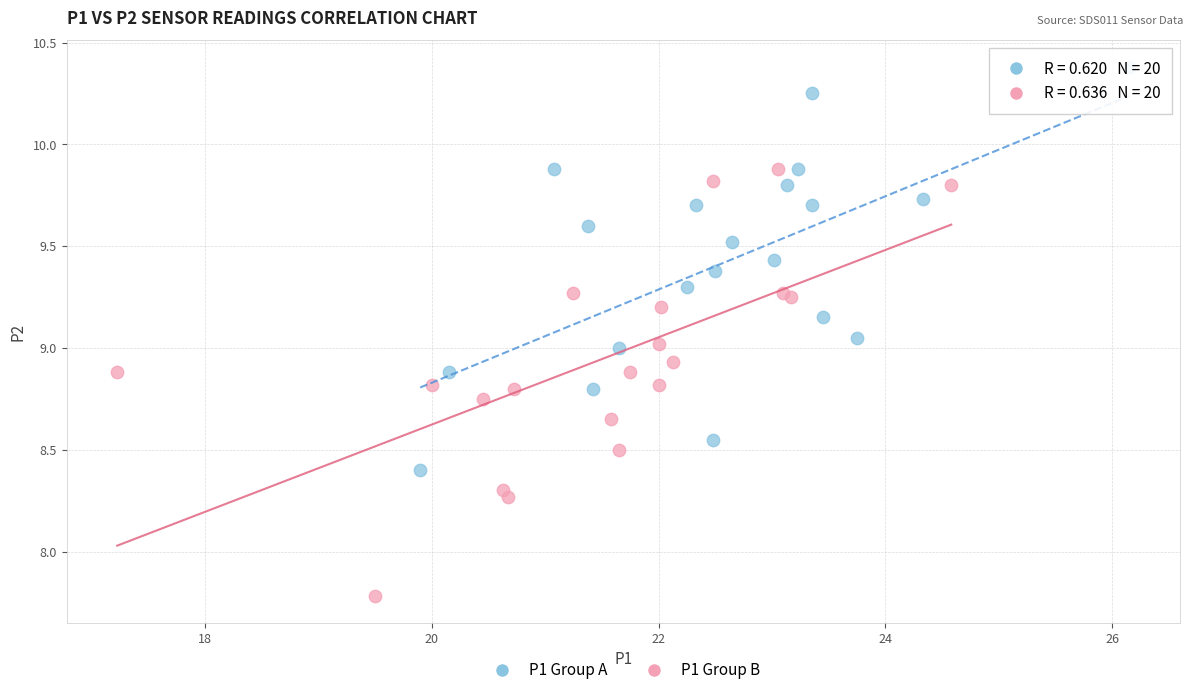

What are all the series names shown in the legend?

P1 Group A, P1 Group B